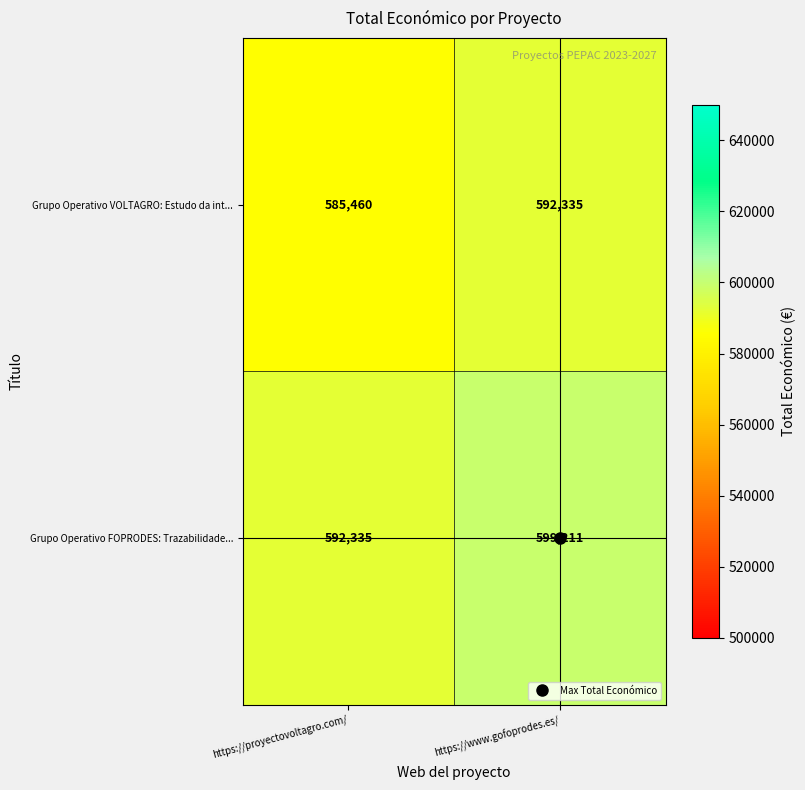

What is the sum of all Grupo Operativo FOPRODES: Trazabilidade... values?

1191546